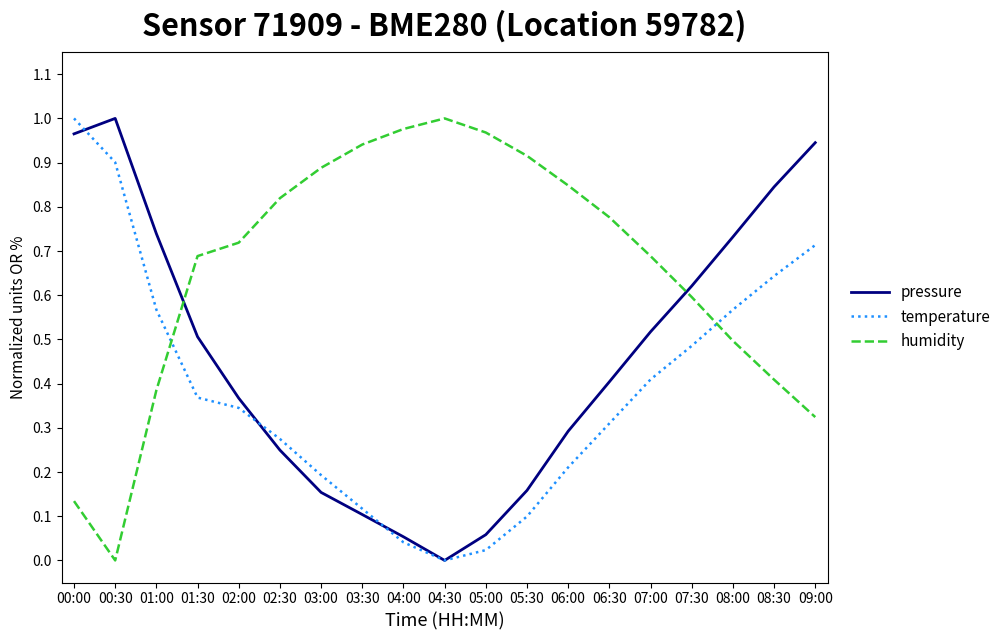

Between 01:00 and 08:00, which series saw the biggest shift?

humidity